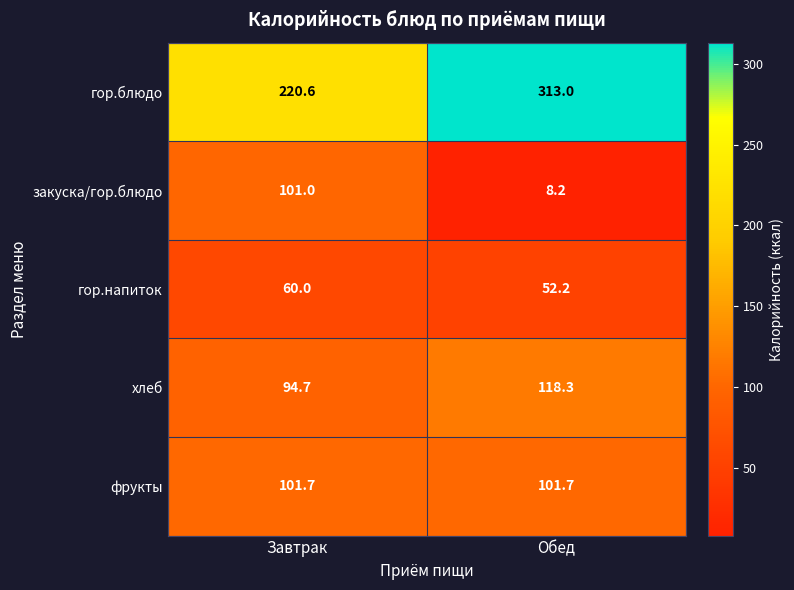

What is the sum of all фрукты values?

203.4